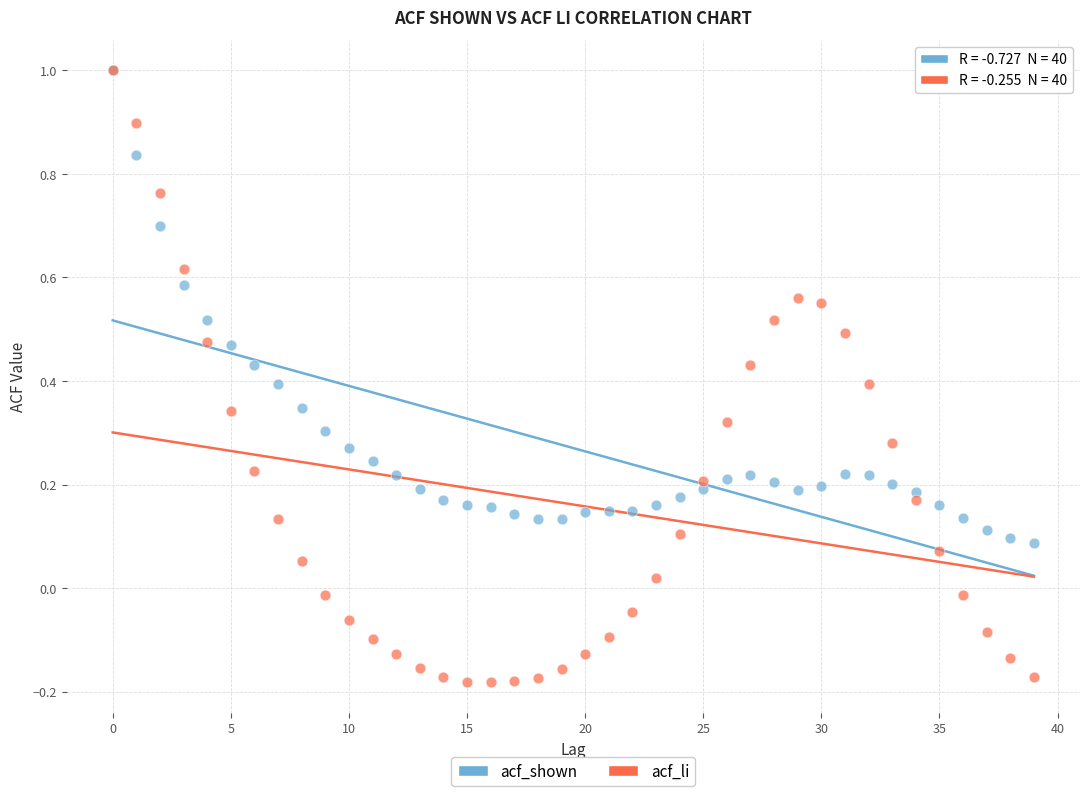

What are all the series names shown in the legend?

acf_shown, acf_li